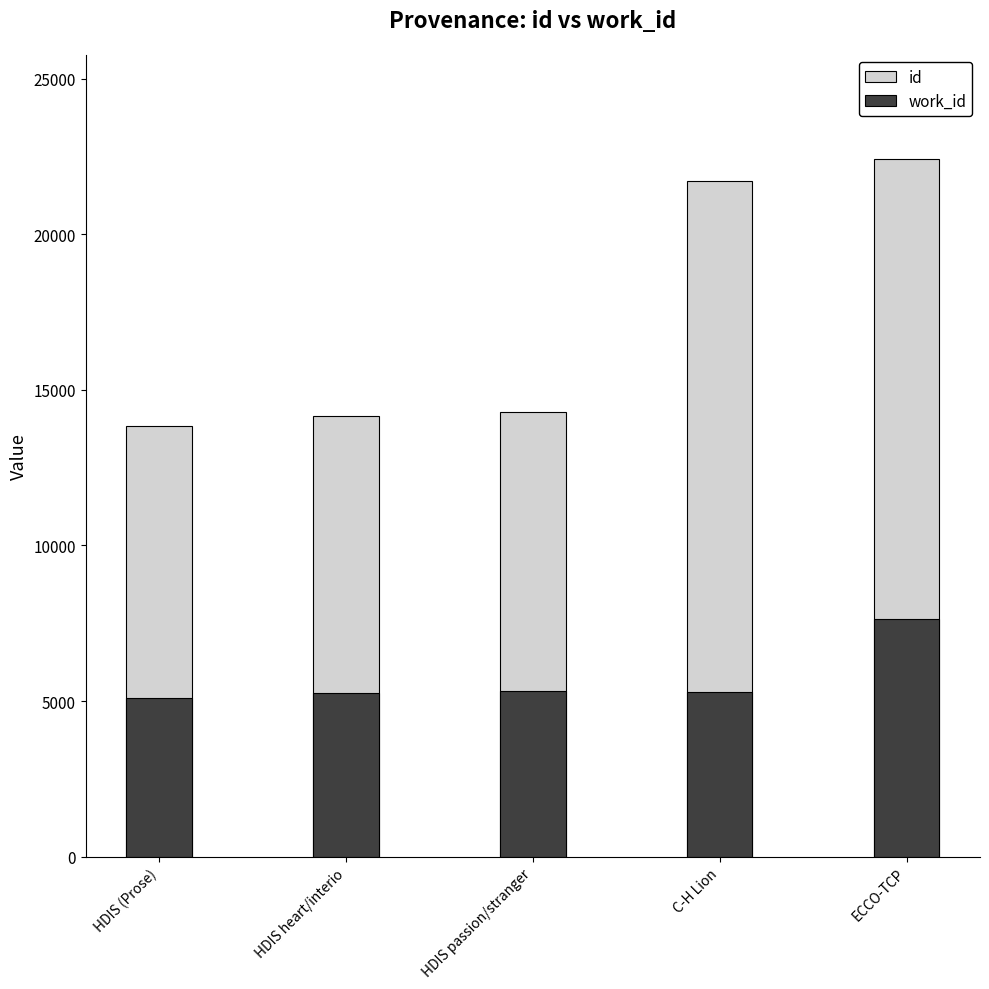

Rank the categories by id value from highest to lowest.

ECCO-TCP, C-H Lion, HDIS passion/stranger, HDIS heart/interio, HDIS (Prose)